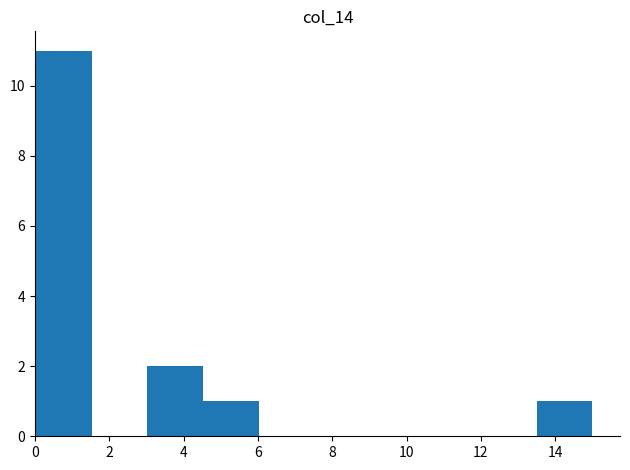

How tall is the bar that spans 13.6 to 15.0 on the x-axis? Neither the bar edges nor the heights are printed on the chart, so give them approximately, as read against the axes.

1